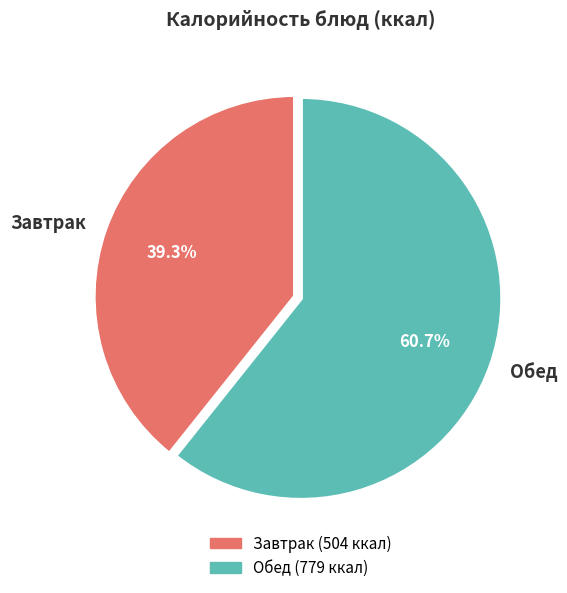

Is there a majority slice in this chart?

Yes